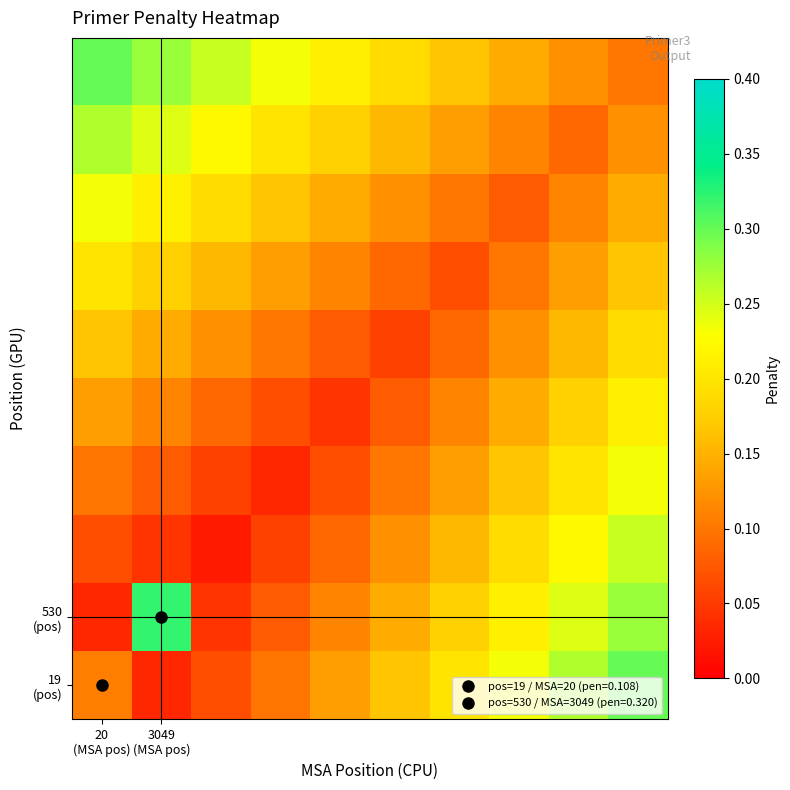

At which category does the chart reach its peak across all series?

3049
(MSA pos)